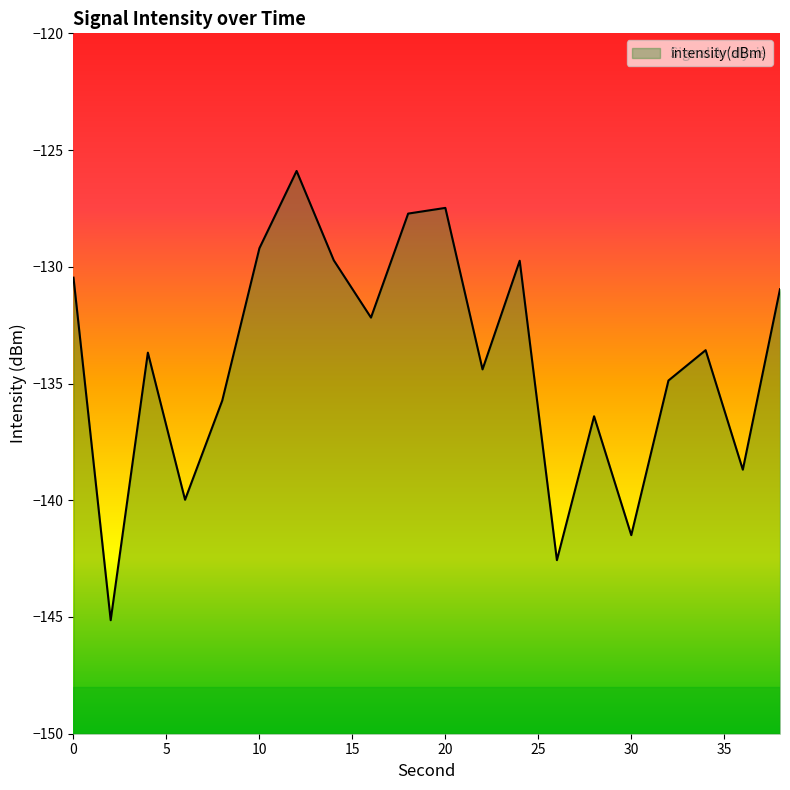

Does the chart display data point markers on the line(s)?

No